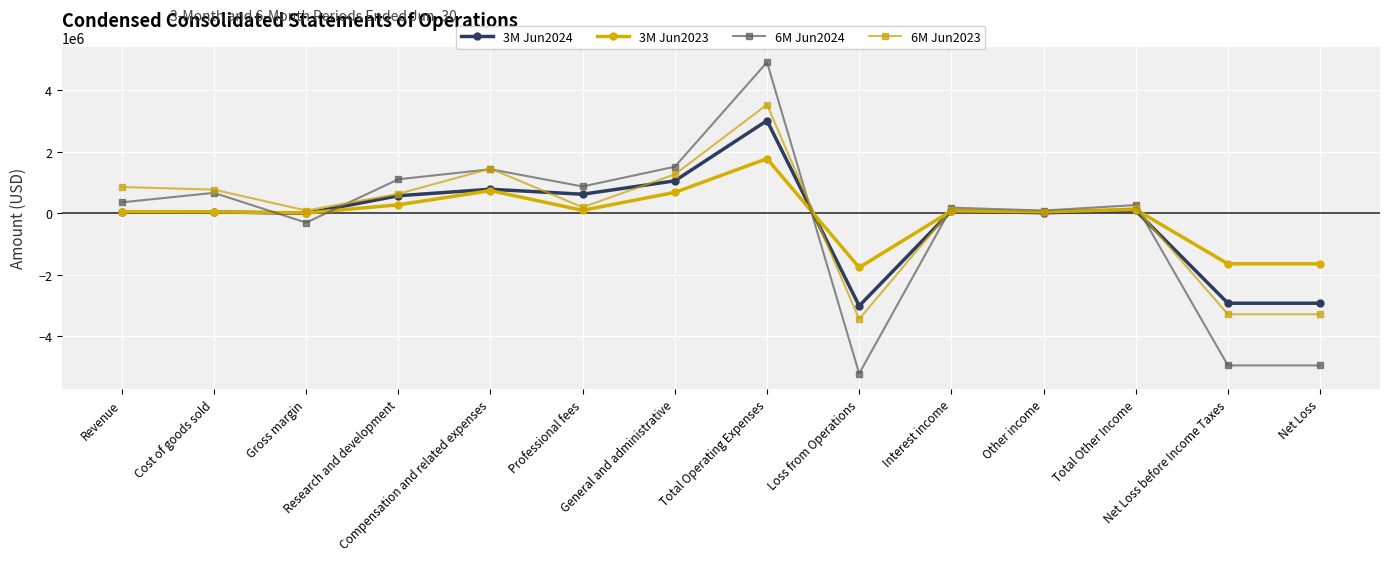

Is it true that 6M Jun2024 equals -7673633 at Net Loss?

False